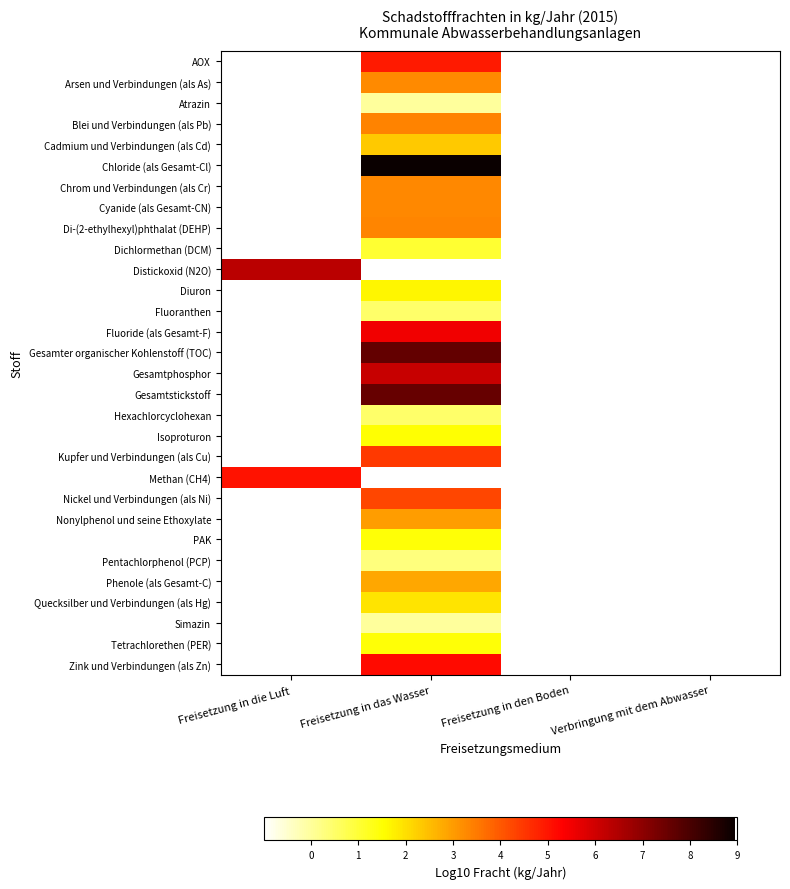

At which category is the sum across all series the highest?

Freisetzung in das Wasser